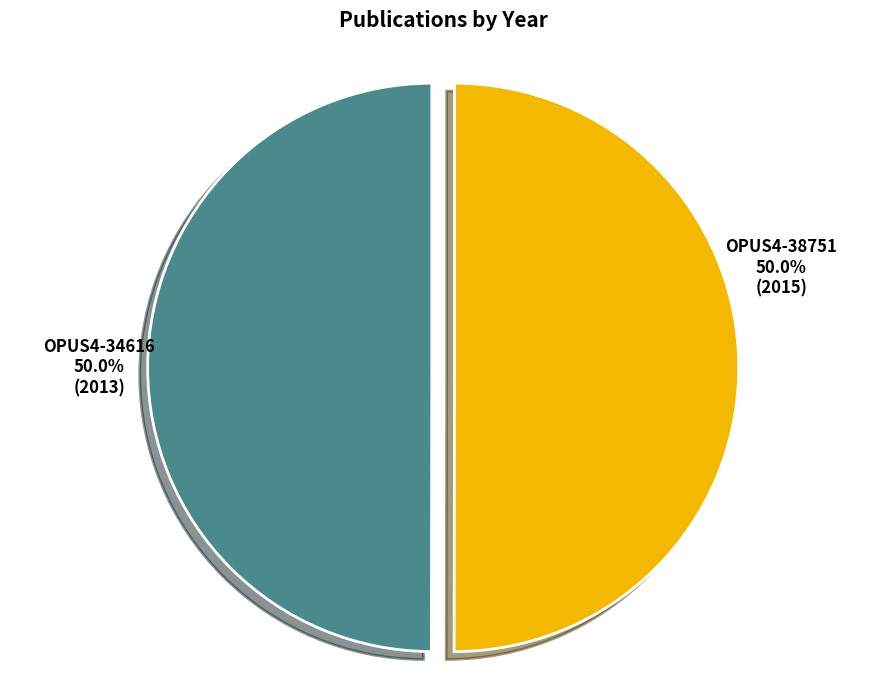

What percentage is the OPUS4-34616 slice, to the nearest percent?

50%